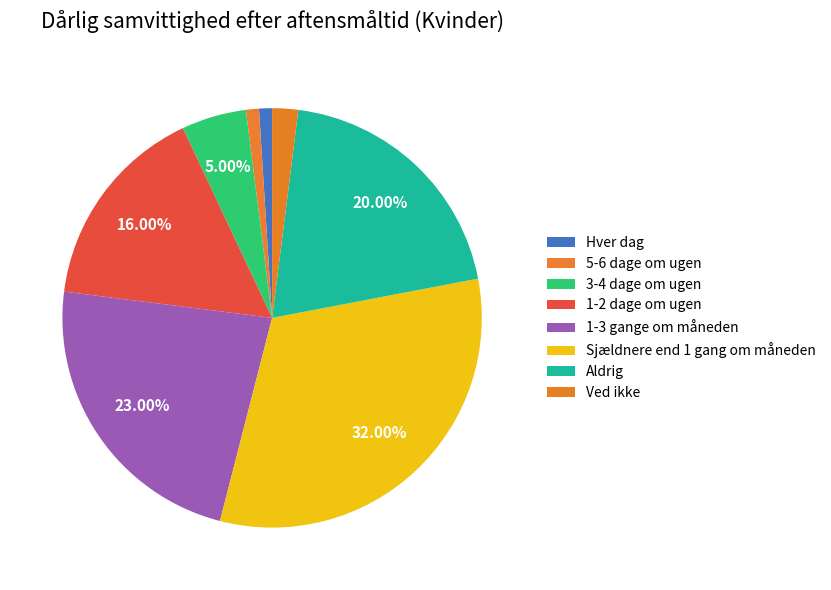

To the nearest percent, what percentage of the pie is Aldrig?

20%